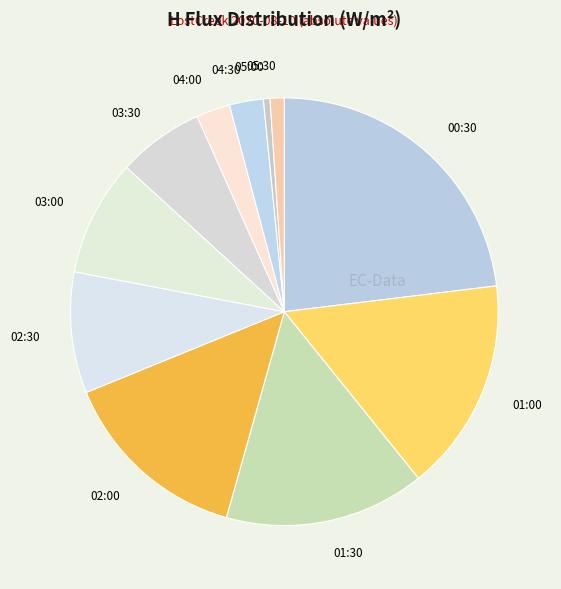

Which category has the biggest portion of the pie?

00:30